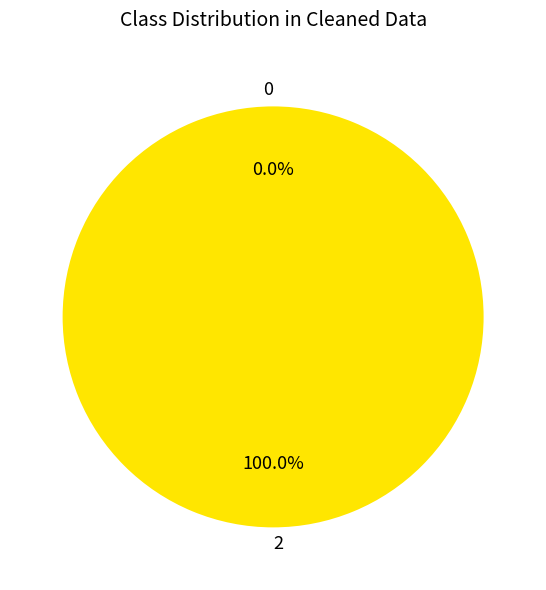

The 0 slice represents 0% of the pie. True or false?

True